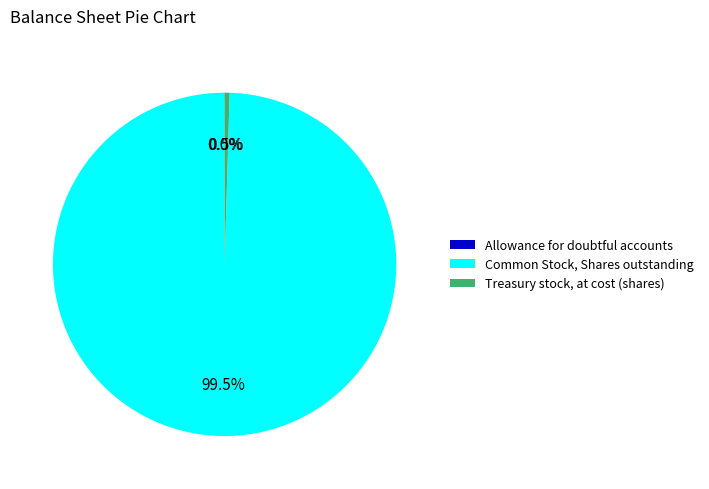

Does any single category account for the majority?

Yes